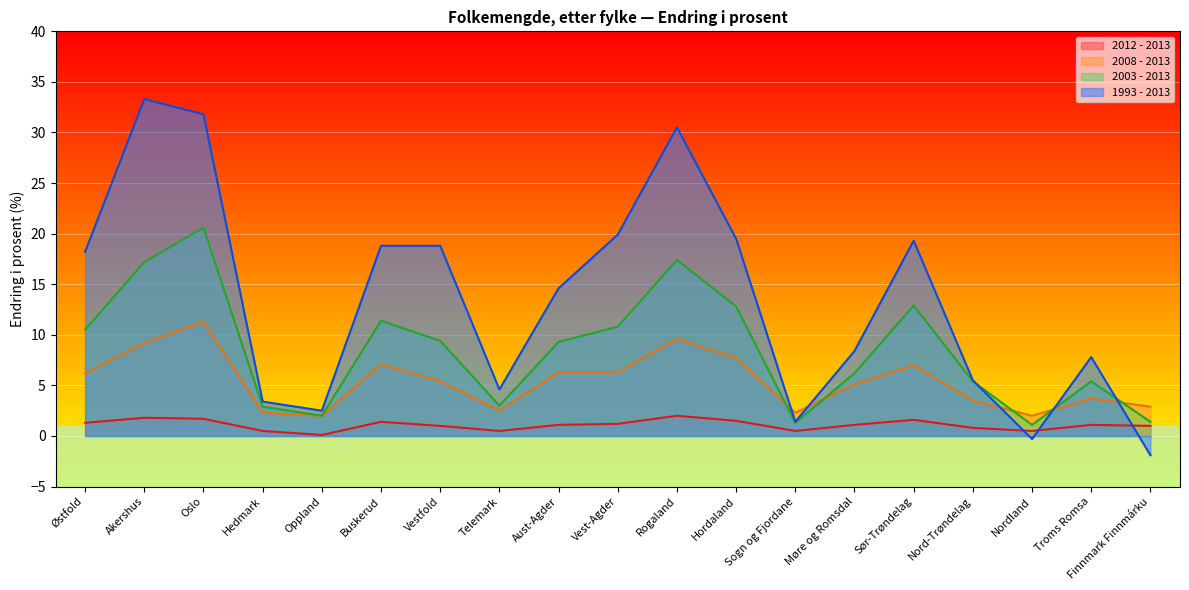

Between Troms Romsa and Finnmark Finnmárku, which series saw the biggest shift?

1993 - 2013